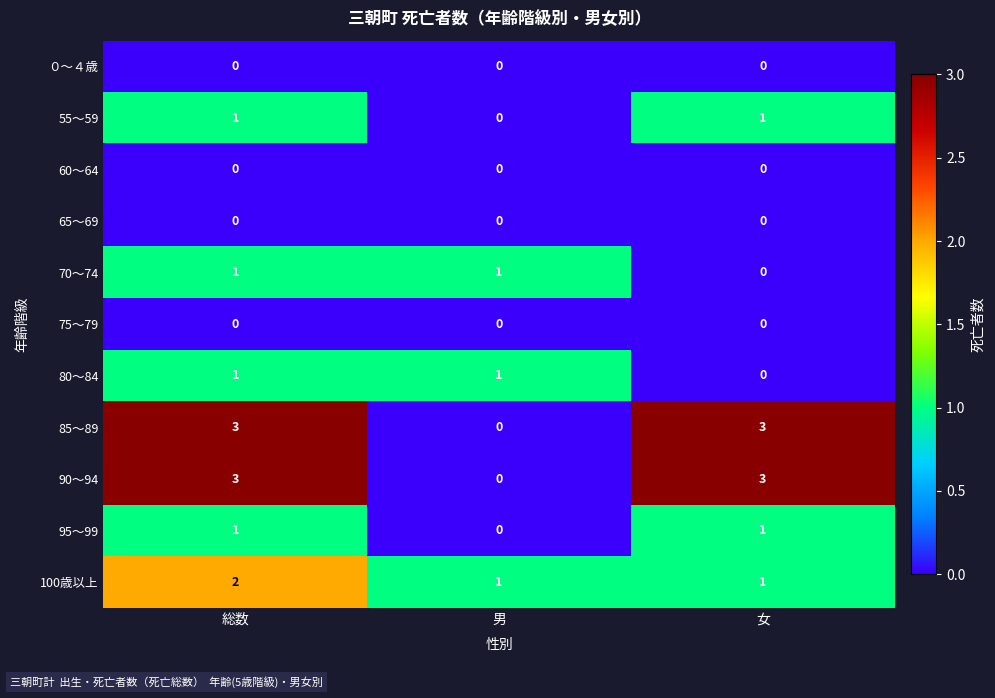

The value of 65～69 at 女 is 0. True or false?

True